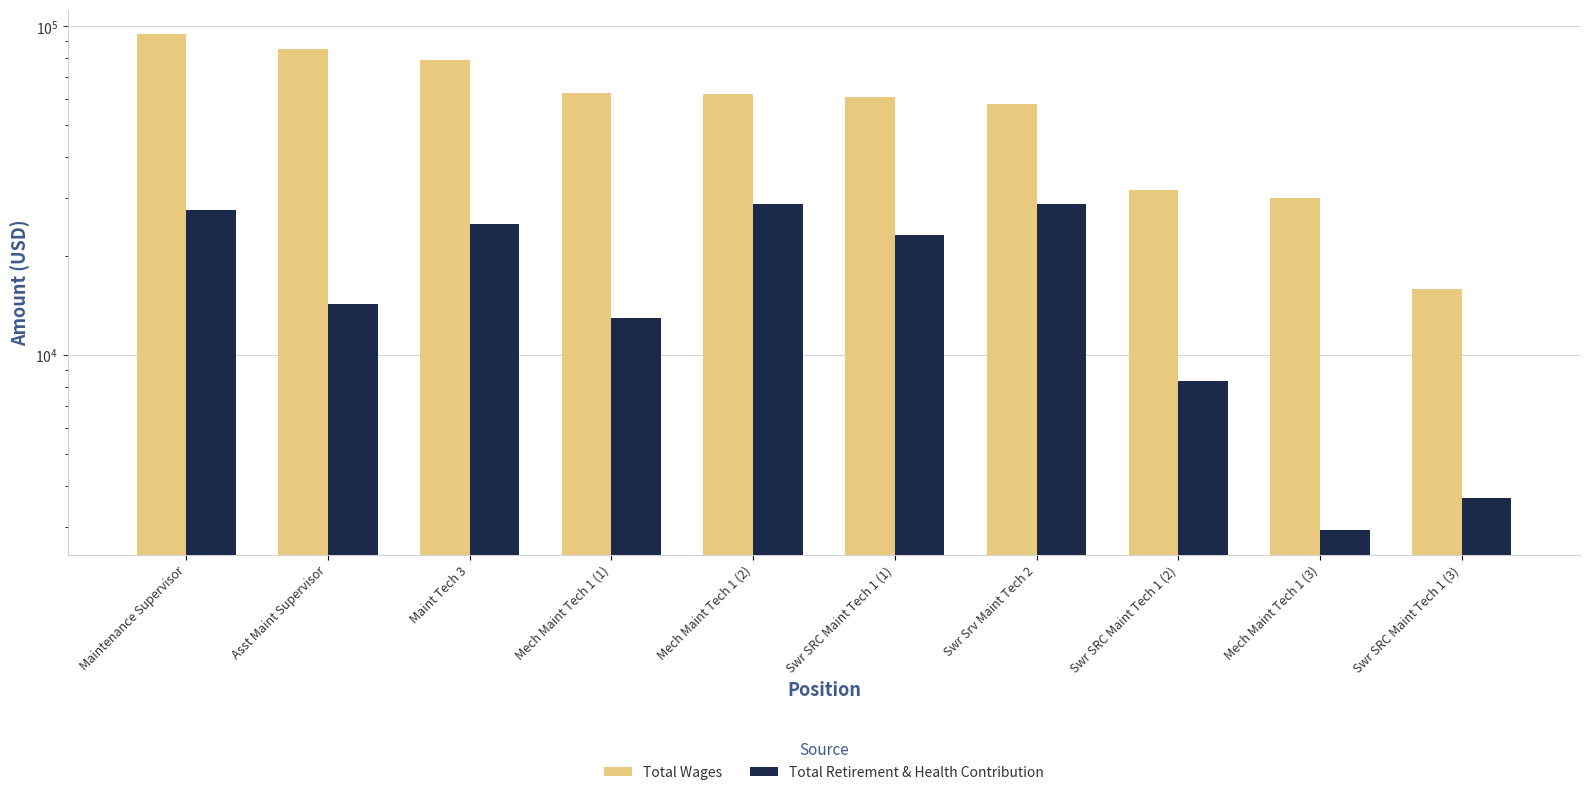

What is the difference between the Total Retirement & Health Contribution values at Swr SRC Maint Tech 1 (3) and Swr SRC Maint Tech 1 (1)?

19535